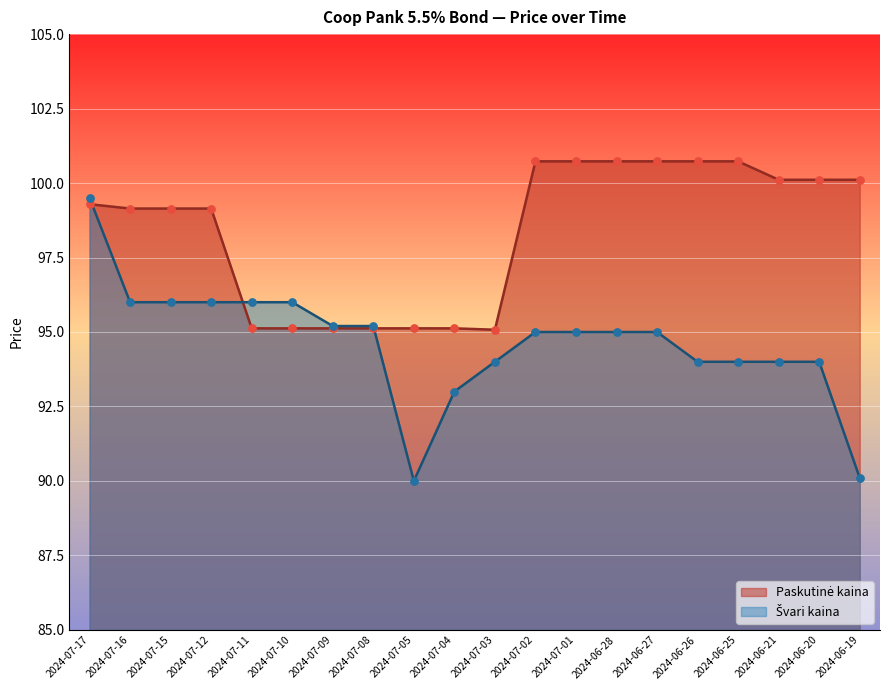

What is the total value across all series at 2024-07-09?

190.3